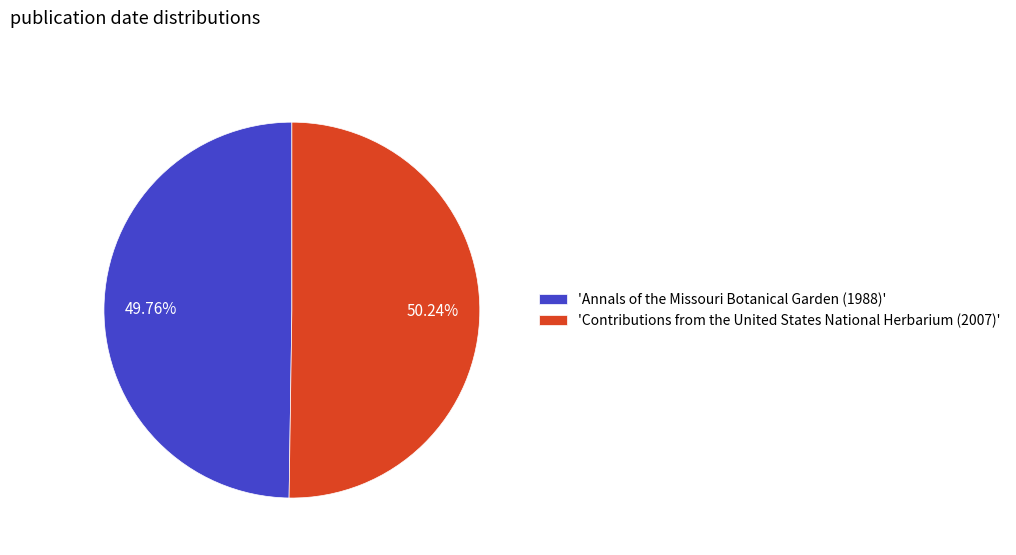

Approximately how many times larger is the value at 'Annals of the Missouri Botanical Garden (1988)' compared to 'Contributions from the United States National Herbarium (2007)'?

1.0